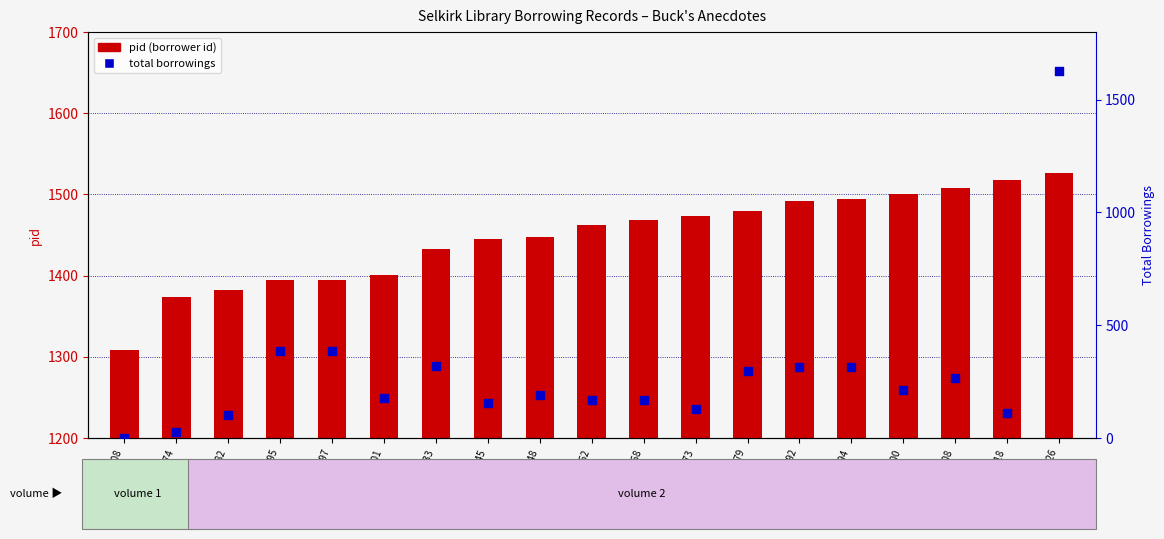

At how many categories does at least one series exceed 776?

19